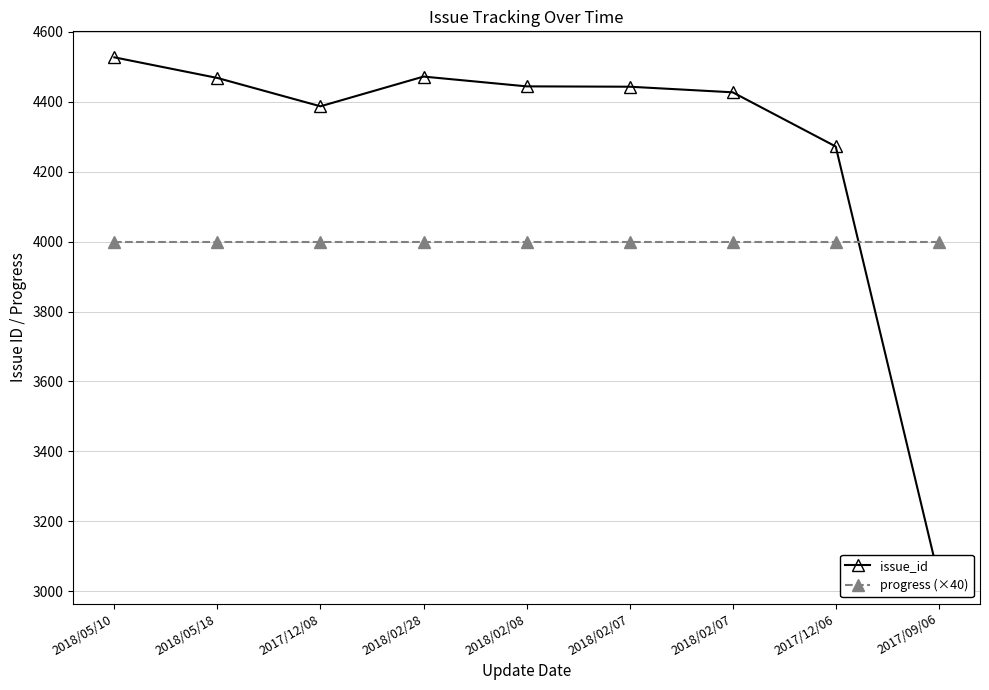

At which category does issue_id reach its first local peak?

2018/02/28